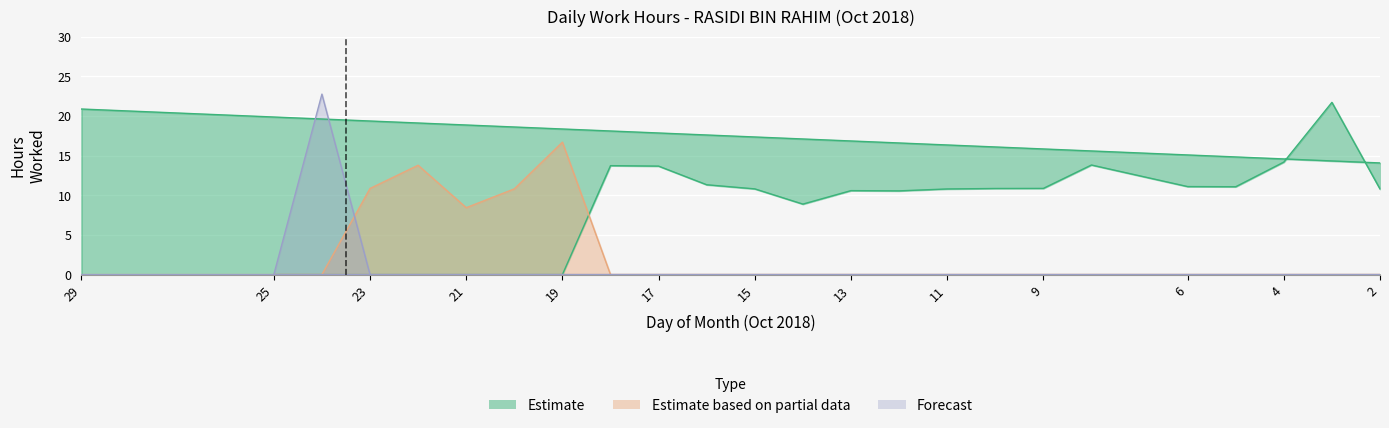

What is the difference between the maximum and minimum values in the Estimate series?

21.7